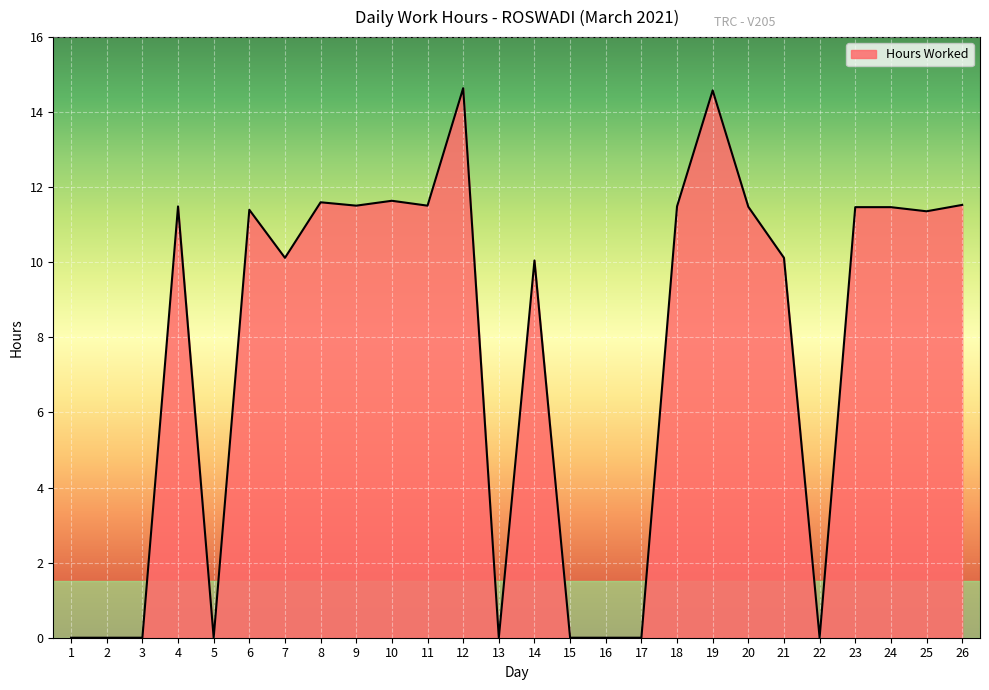

At which label does the data first exceed 11?

4